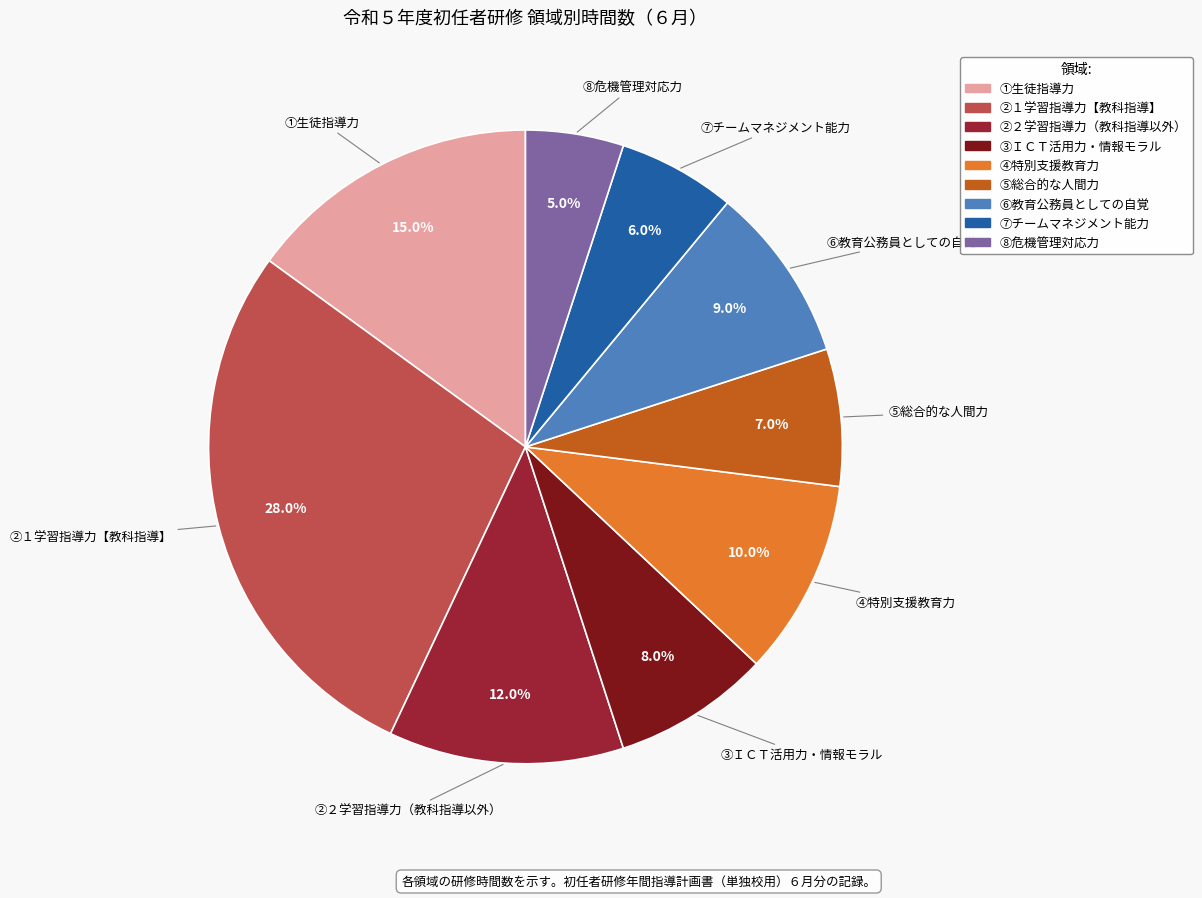

To the nearest percent, what percentage of the pie is ⑦チームマネジメント能力?

6%